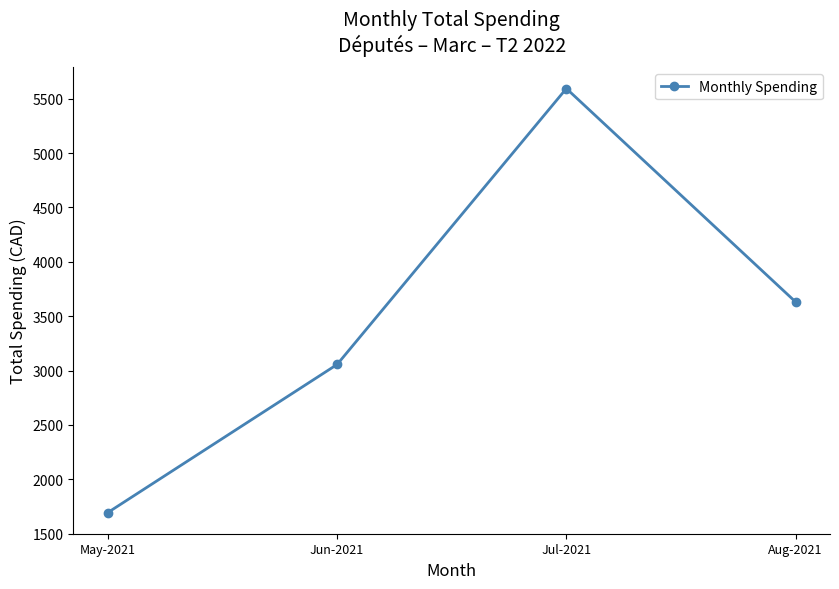

What value does the data have at Jul-2021?

5594.0